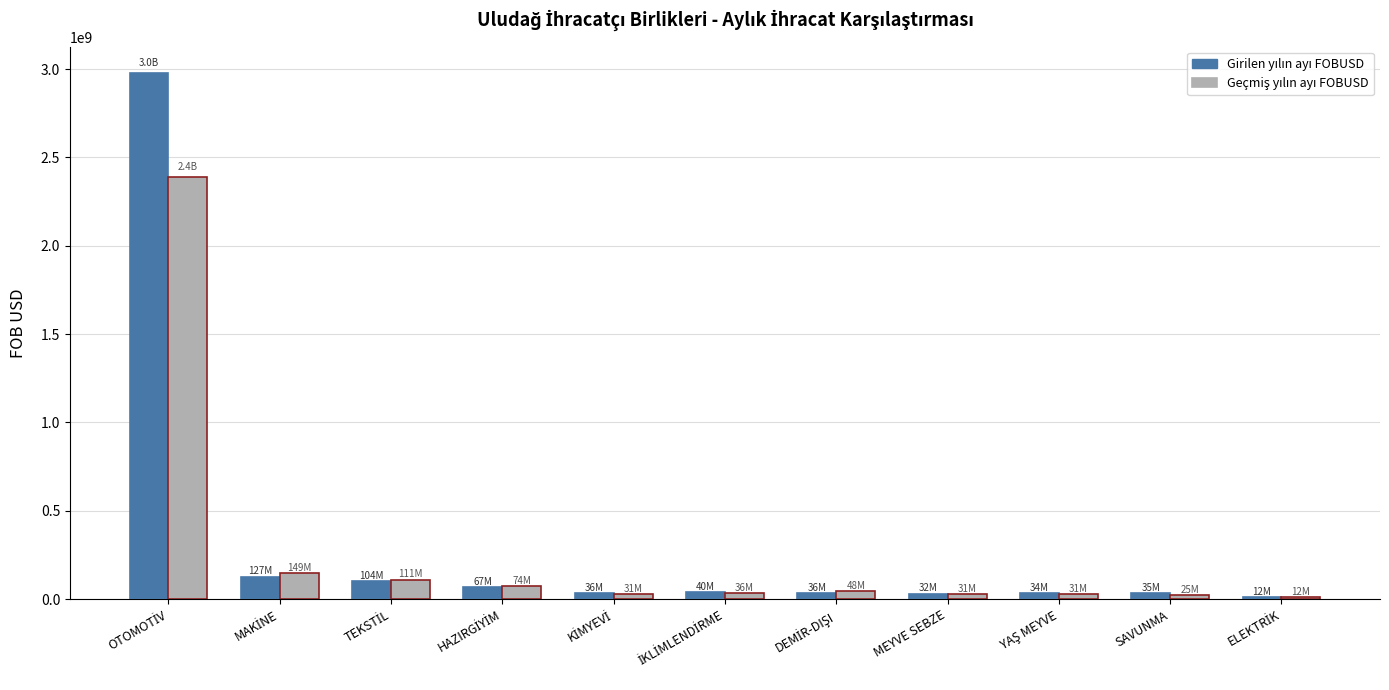

Are the bars horizontal?

No